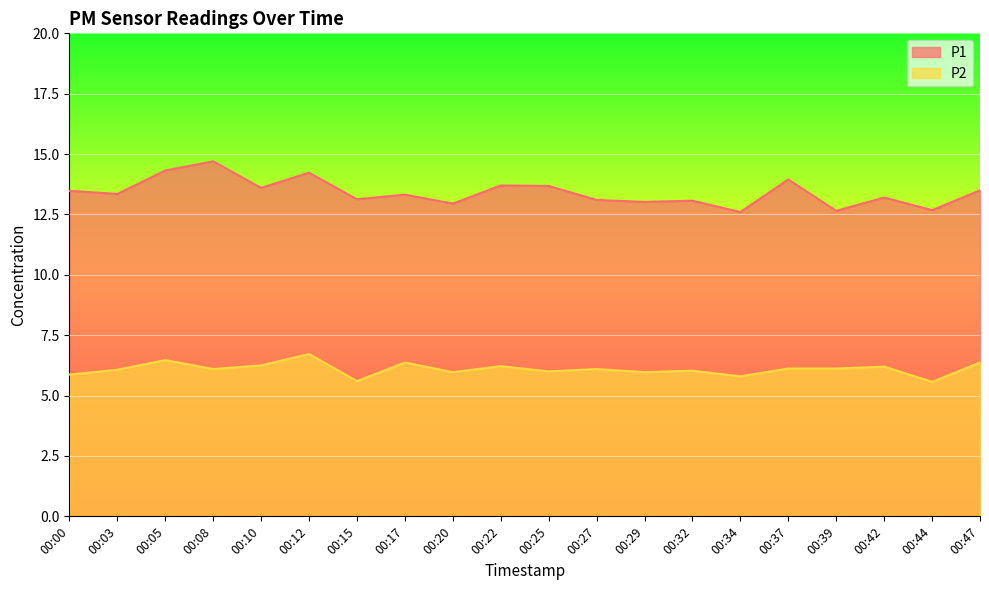

How many data points in P2 are less than 6?

6